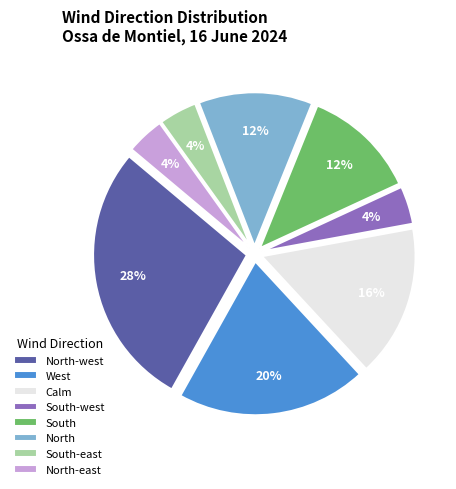

To the nearest percent, what portion does North-west represent?

28%